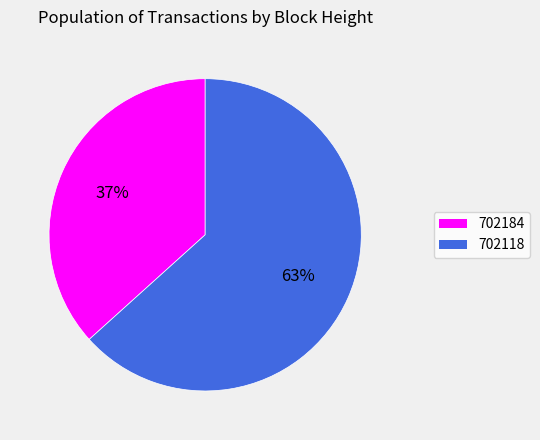

Which slice represents more than half of the pie?

702118